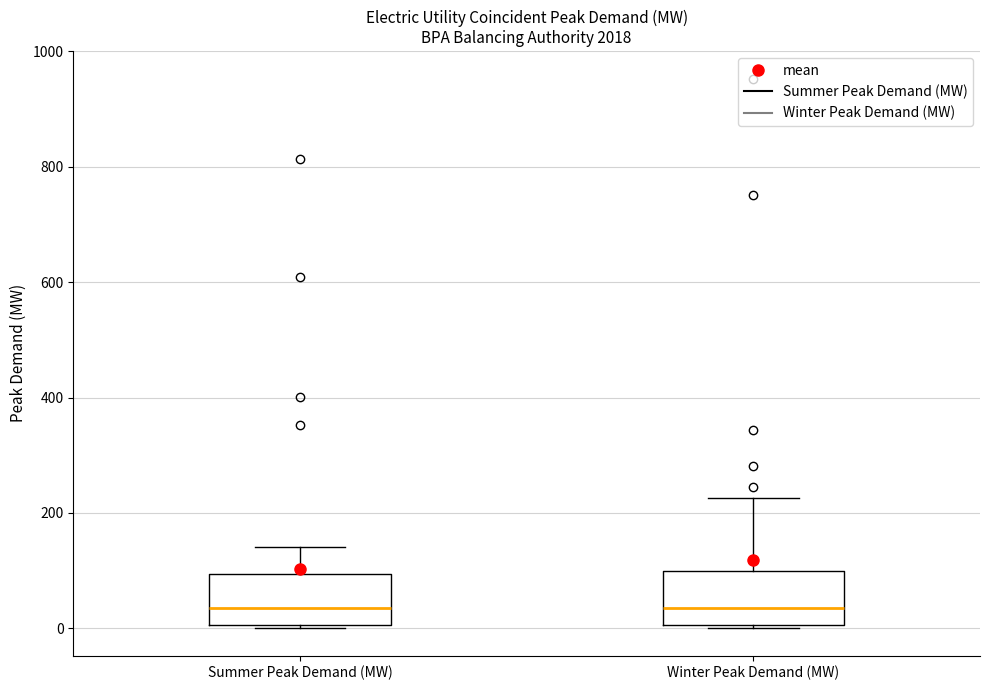

Reading left to right, read every box against the y-axis: the position of its median line, the range the box covers, and the ends of its whiskers. The values are not printed on the chart, so give them approximately, as read against the axis.

Summer Peak Demand (MW): median 40, box 0 to 100, whiskers 0 (just below the box's lower edge) to 140
Winter Peak Demand (MW): median 40, box 0 to 100, whiskers 0 to 220